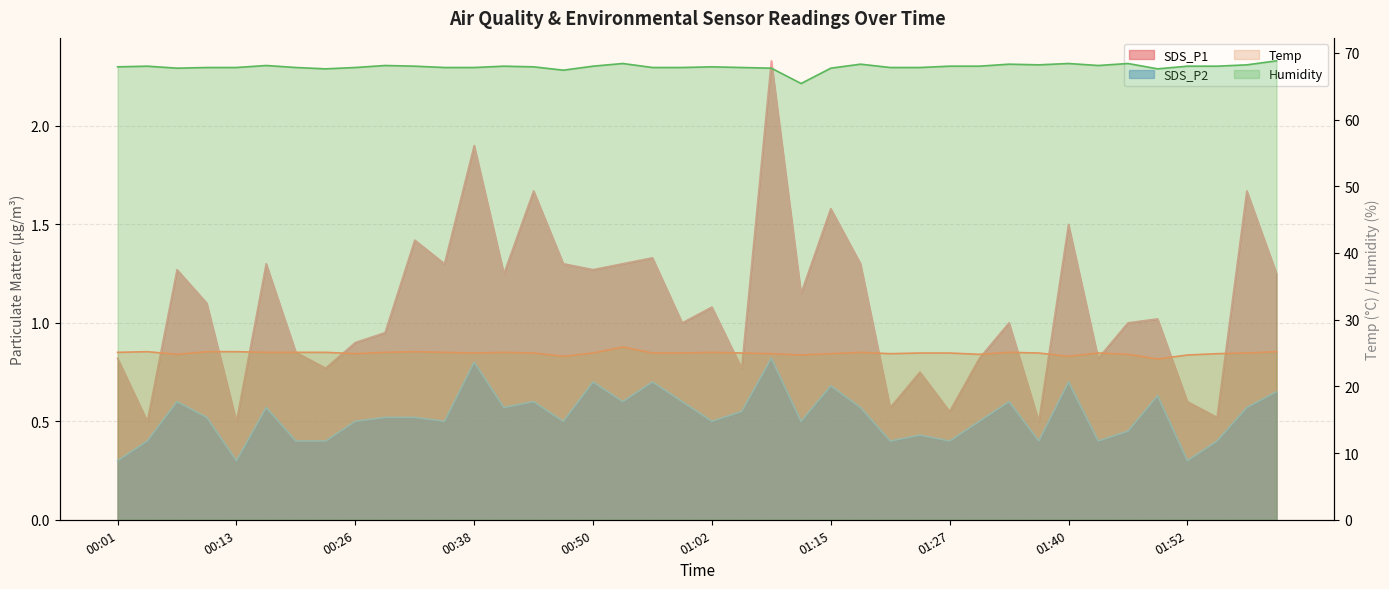

What is the difference between the second highest and second lowest values in the SDS_P1 series?

1.4